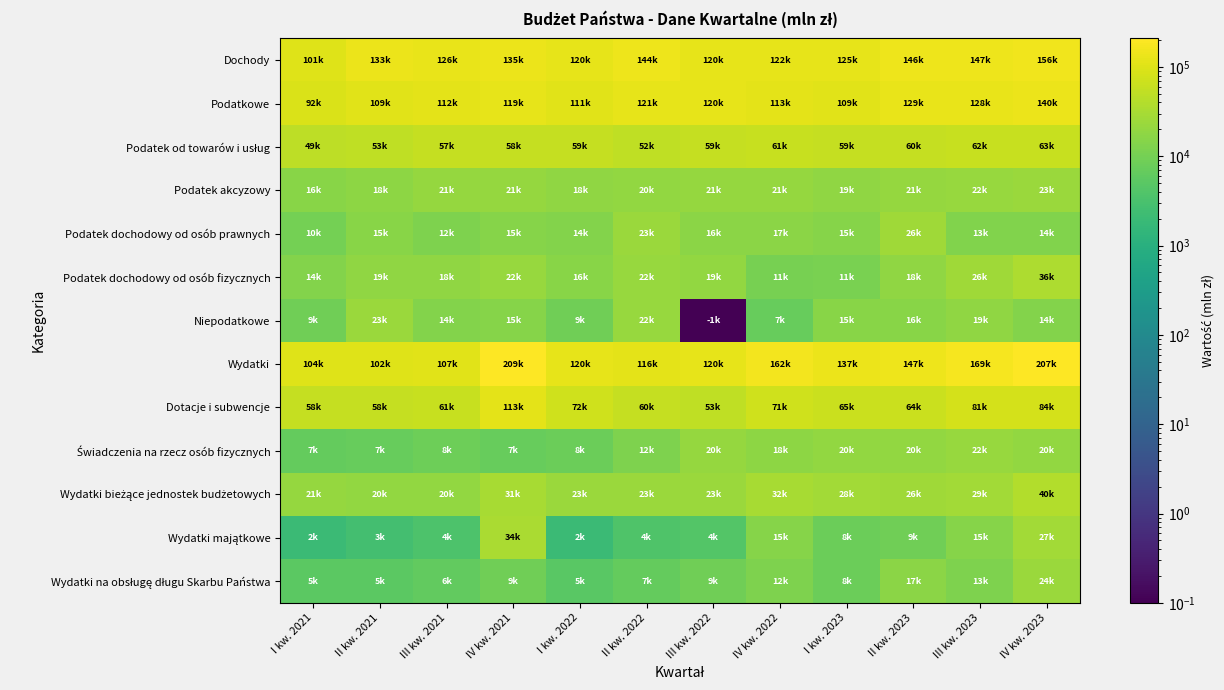

Which series has the widest spread of values?

Wydatki